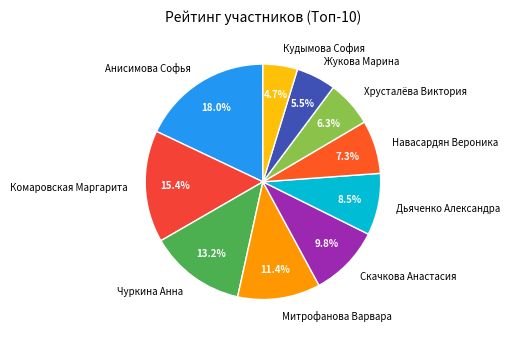

Rank the categories by value from lowest to highest.

Кудымова София, Жукова Марина, Хрусталёва Виктория, Навасардян Вероника, Дьяченко Александра, Скачкова Анастасия, Митрофанова Варвара, Чуркина Анна, Комаровская Маргарита, Анисимова Софья